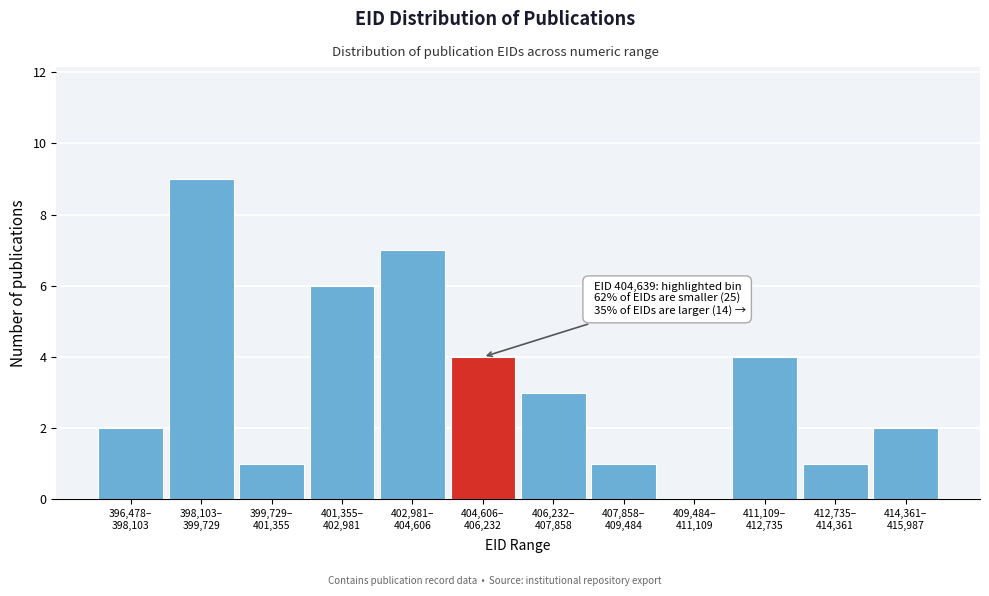

What is the maximum value shown in the chart?

9